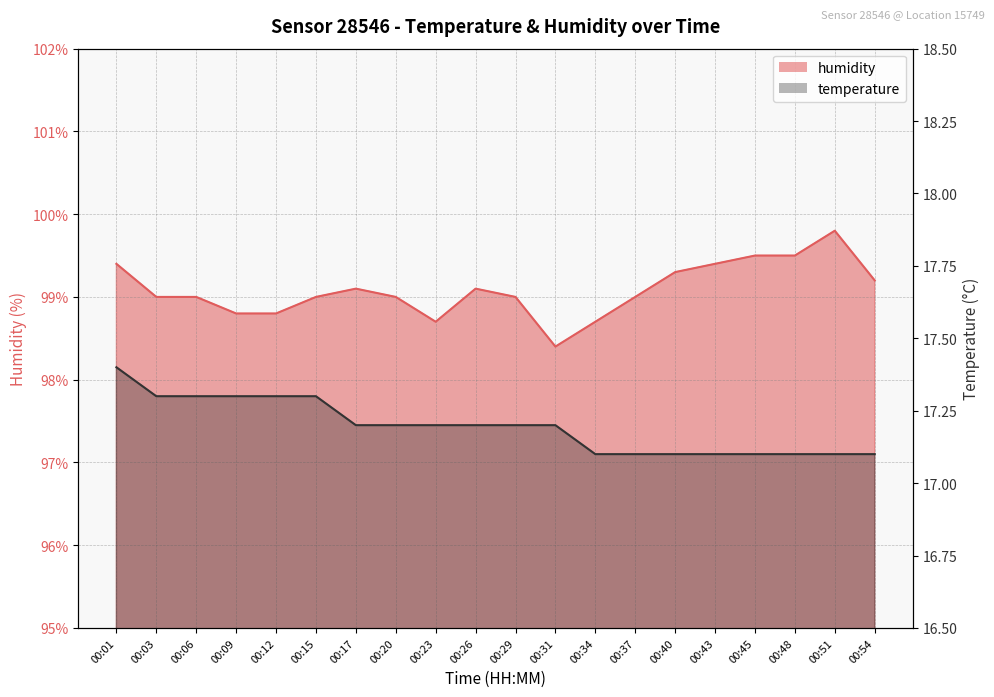

At which category does humidity reach its first local valley?

00:23